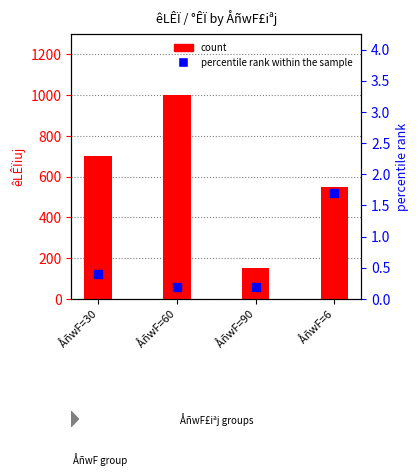

What is the total value across all series at ÅñwF=60?

1000.2